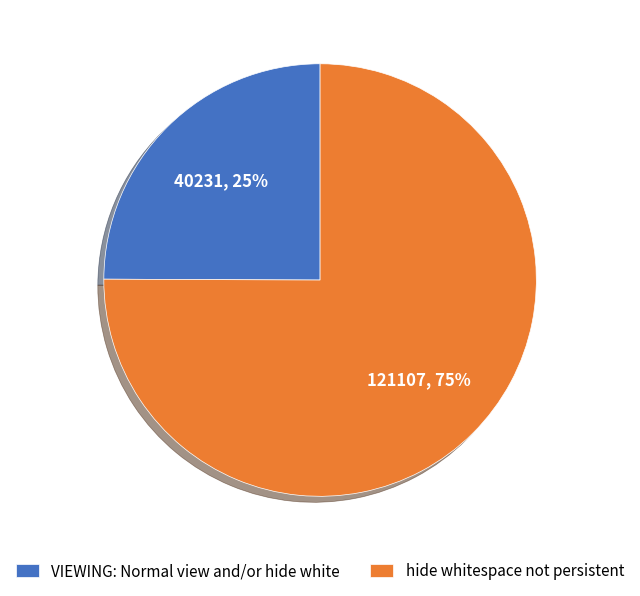

Which has a higher value, VIEWING: Normal view and/or hide white or hide whitespace not persistent?

hide whitespace not persistent